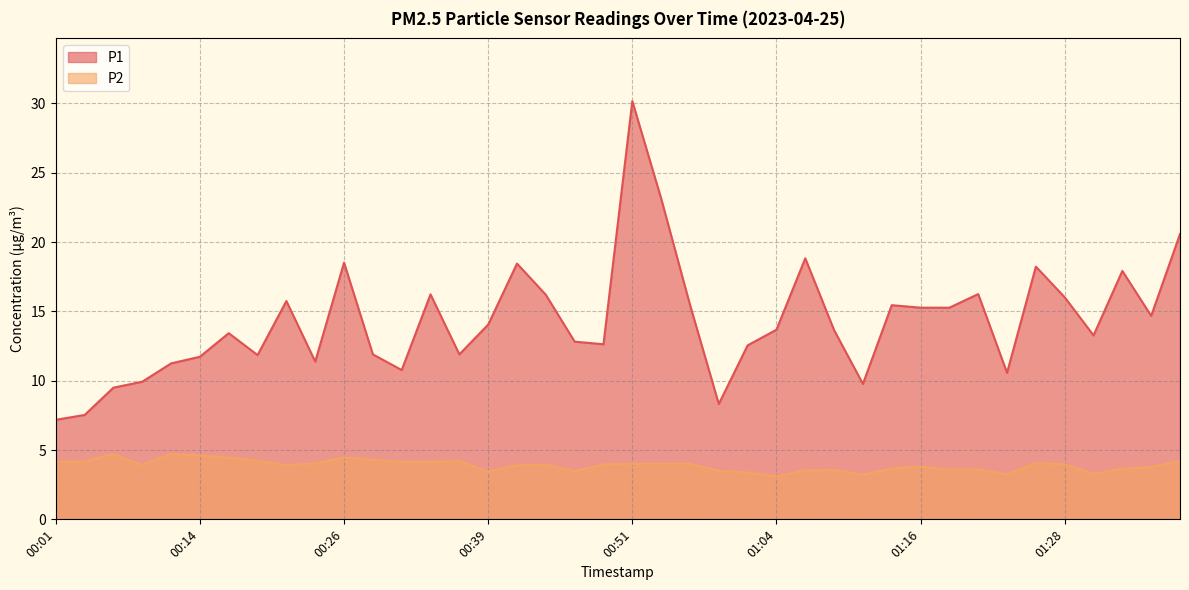

In P1, how many points are higher than both neighbors (excluding endpoints)?

11